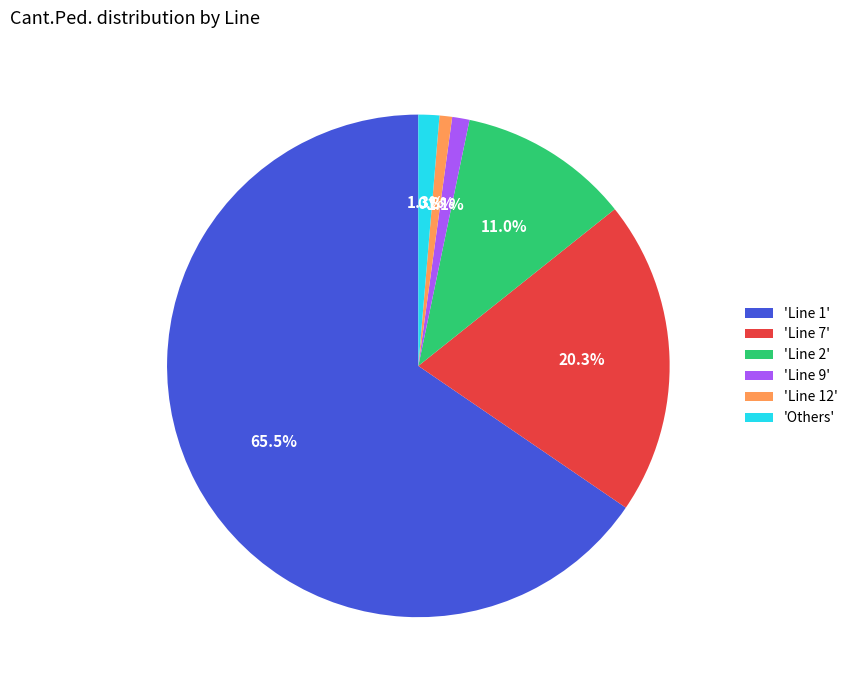

What is the largest slice in the pie chart?

'Line 1'